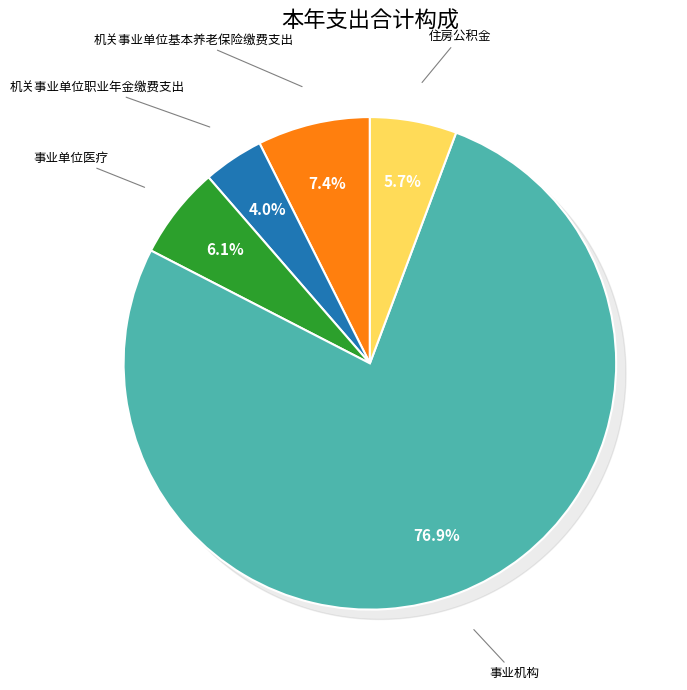

What is the change in value from 机关事业单位职业年金缴费支出 to 事业机构?

+215.8